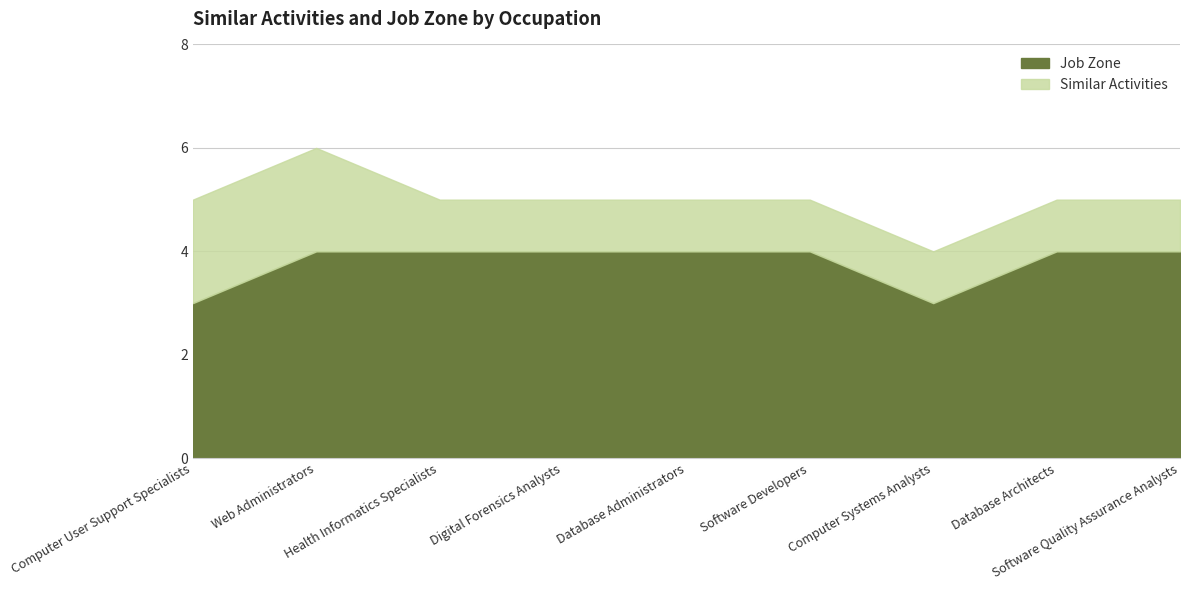

How many values in the Job Zone series are below 4?

2